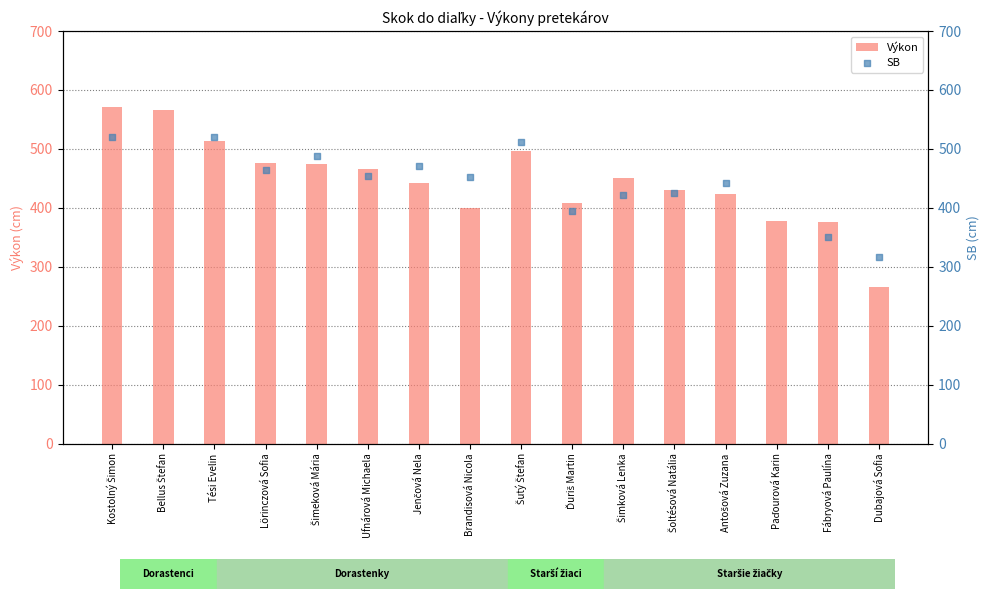

At how many categories does at least one series exceed 378?

13